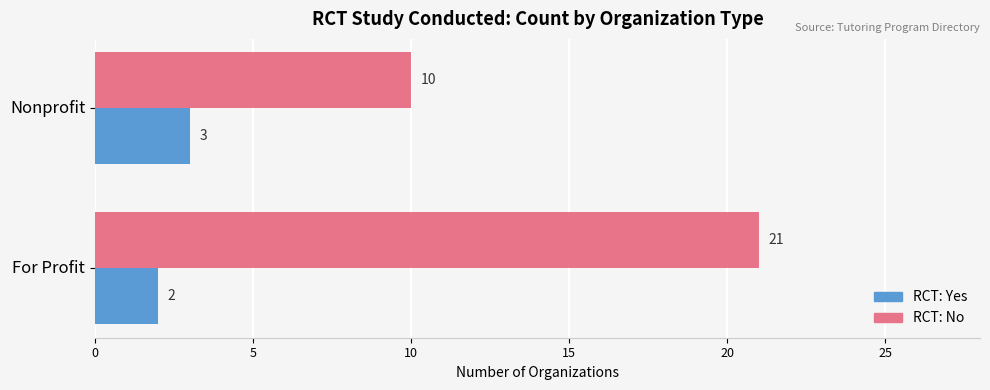

What is the maximum value shown in the chart?

21